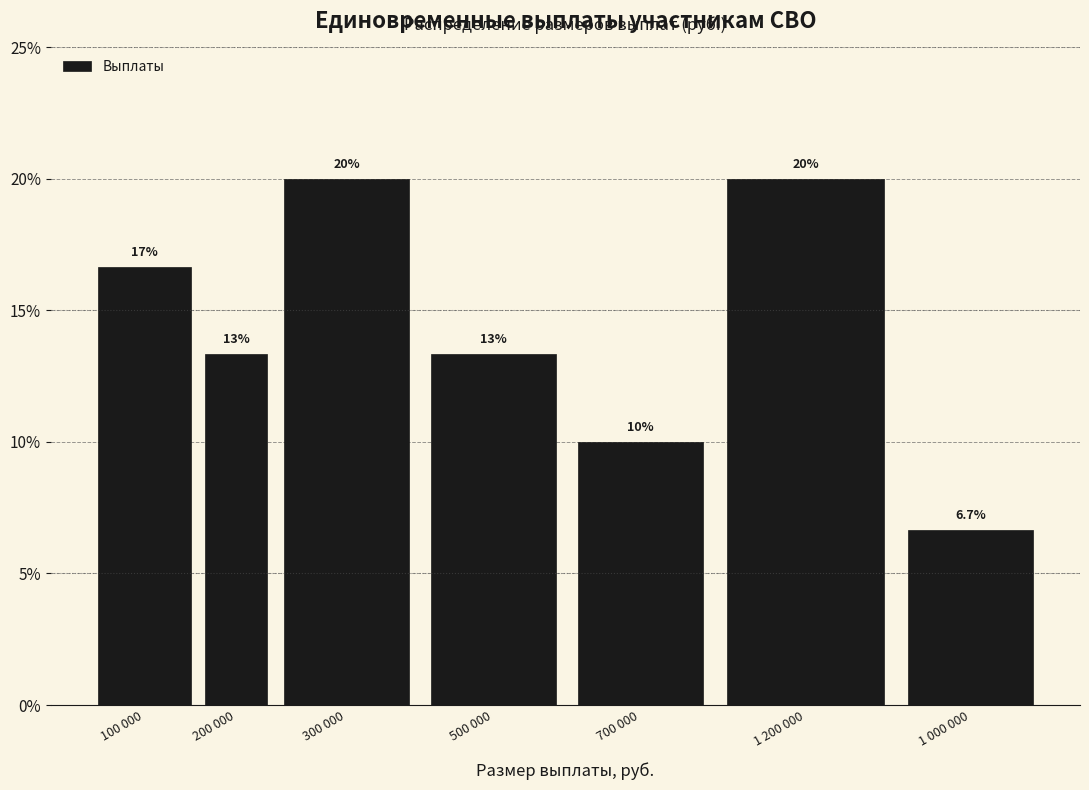

Reading left to right, transcribe all the data shown in this chart.

100 000=16.7	200 000=13.3	300 000=20.0	500 000=13.3	700 000=10.0	1 200 000=20.0	1 000 000=6.7